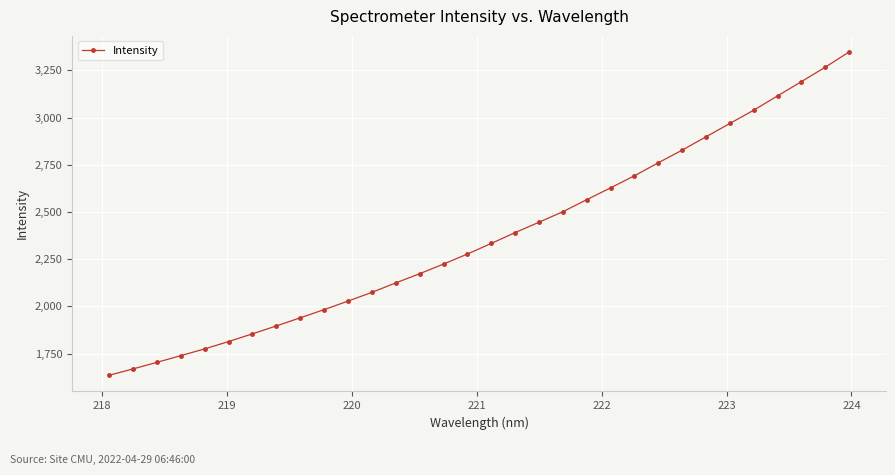

What is the value of the 7th point from the left?

1854.8